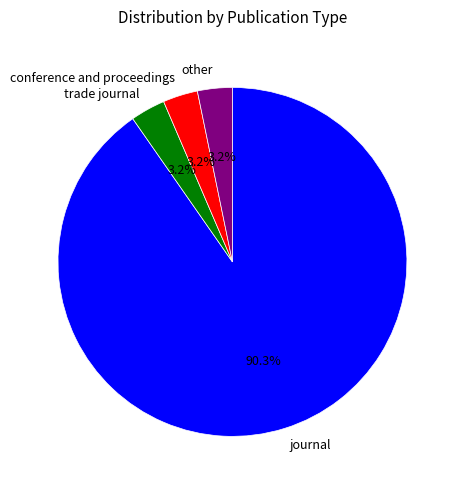

To the nearest percent, what is the difference between the trade journal and conference and proceedings slice percentages?

0%